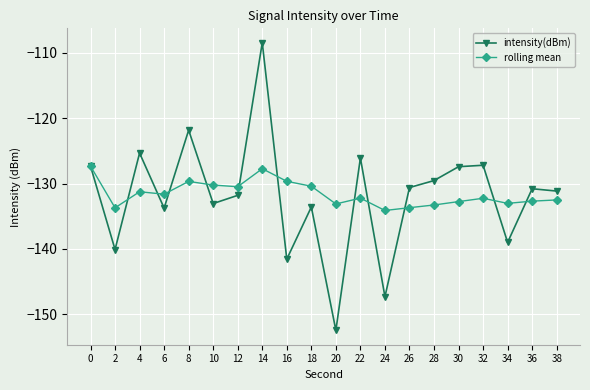

Read the rolling mean value at 4.

-131.3